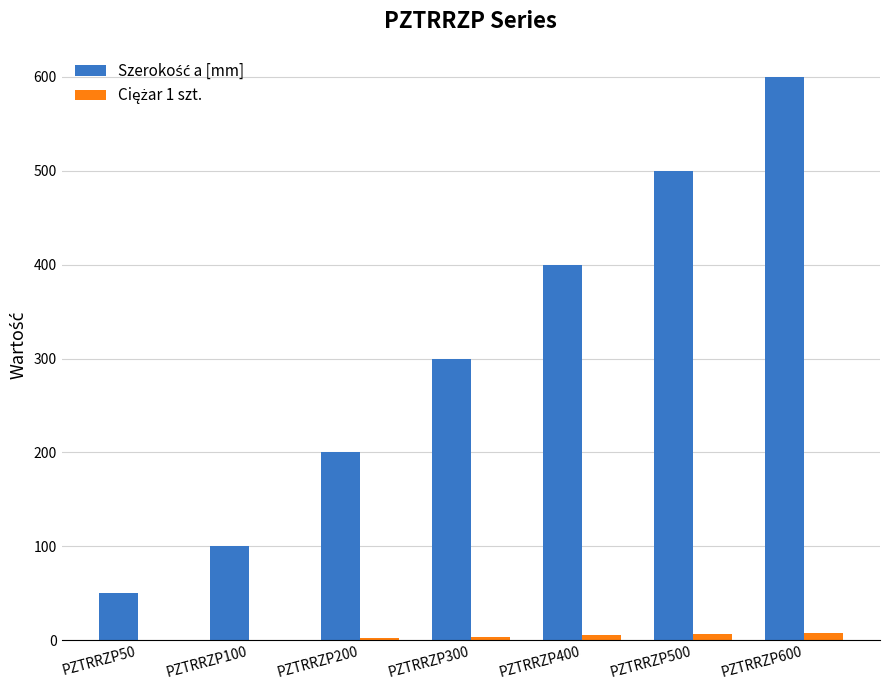

How many groups of bars are there?

7